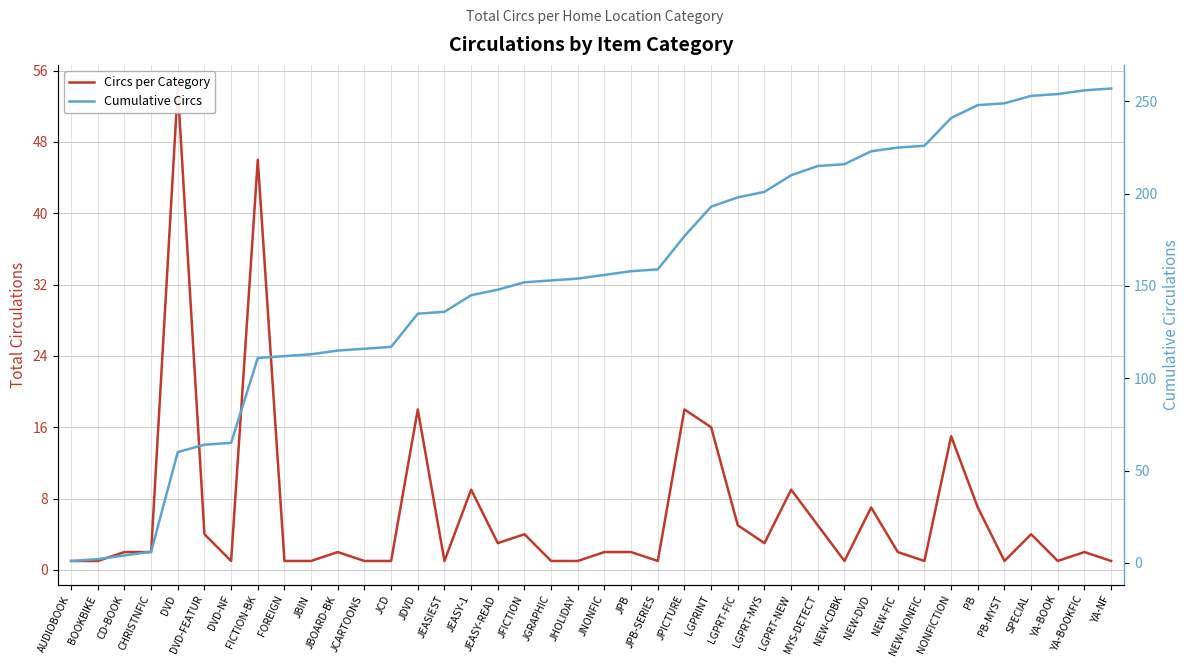

What is the label of the 21st point from the right?

JHOLIDAY